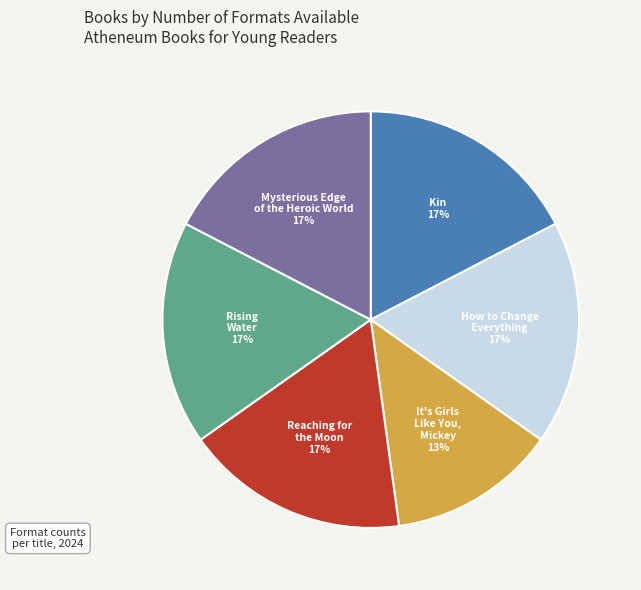

Is it true that Rising Water is 27% of the pie?

False